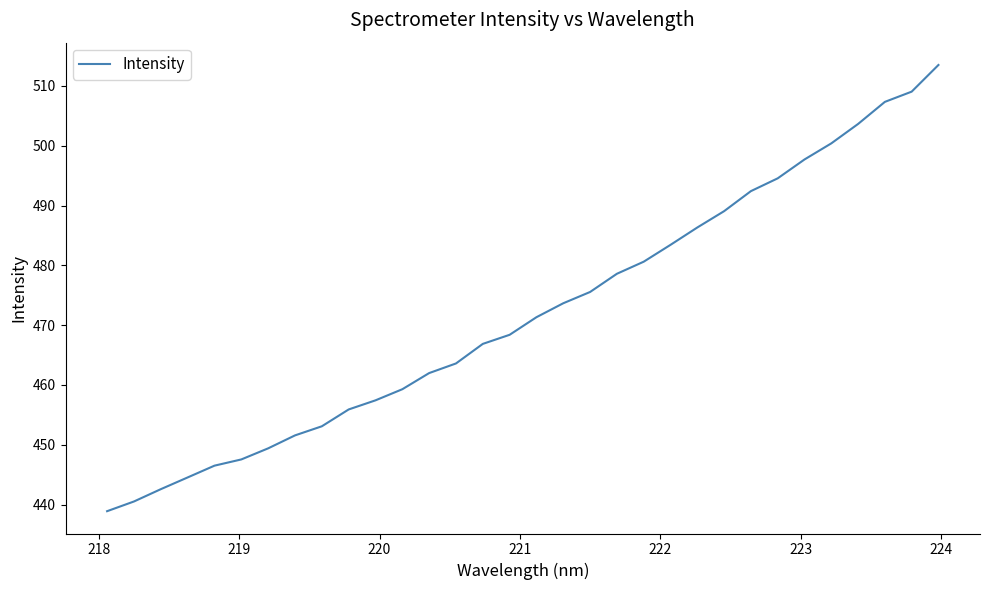

What is the greatest value displayed?

513.5